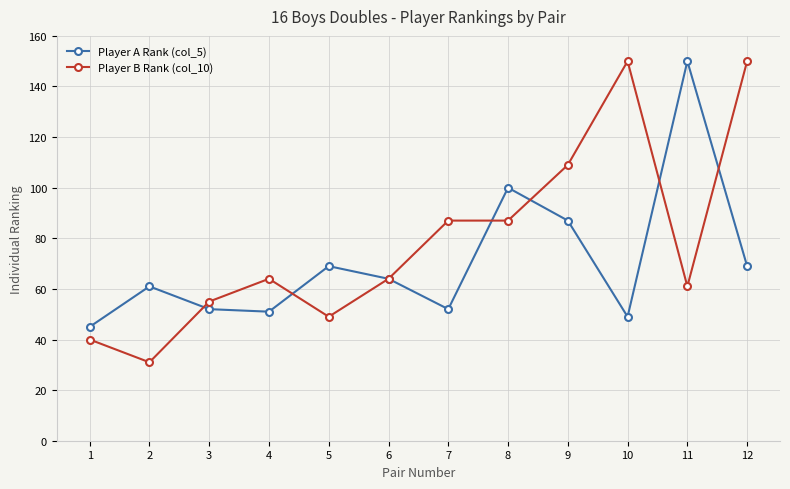

What is the greatest value displayed?

150